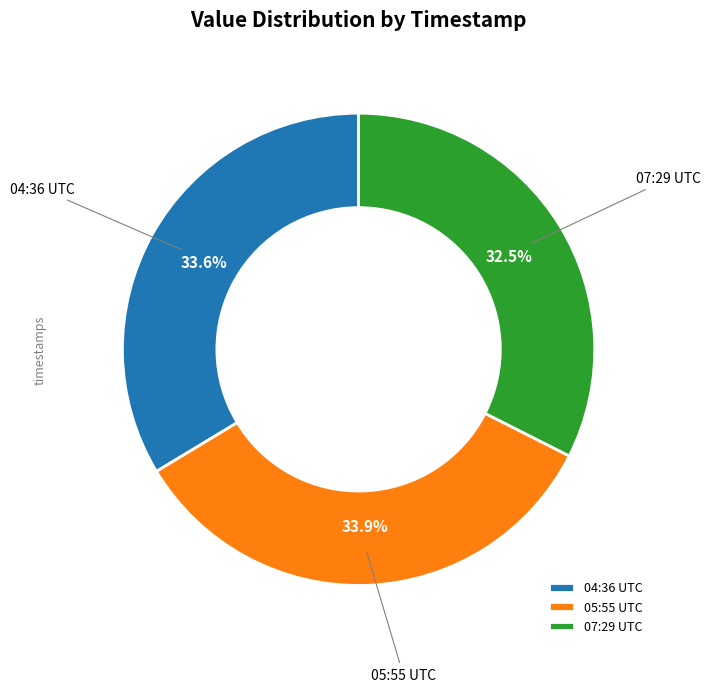

Which category has the smallest portion of the pie?

07:29 UTC